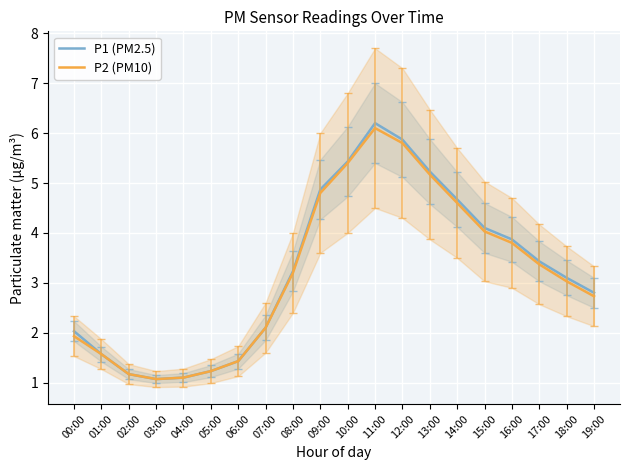

What is the value of the P2 (PM10) point at the 3rd from the left?

1.2